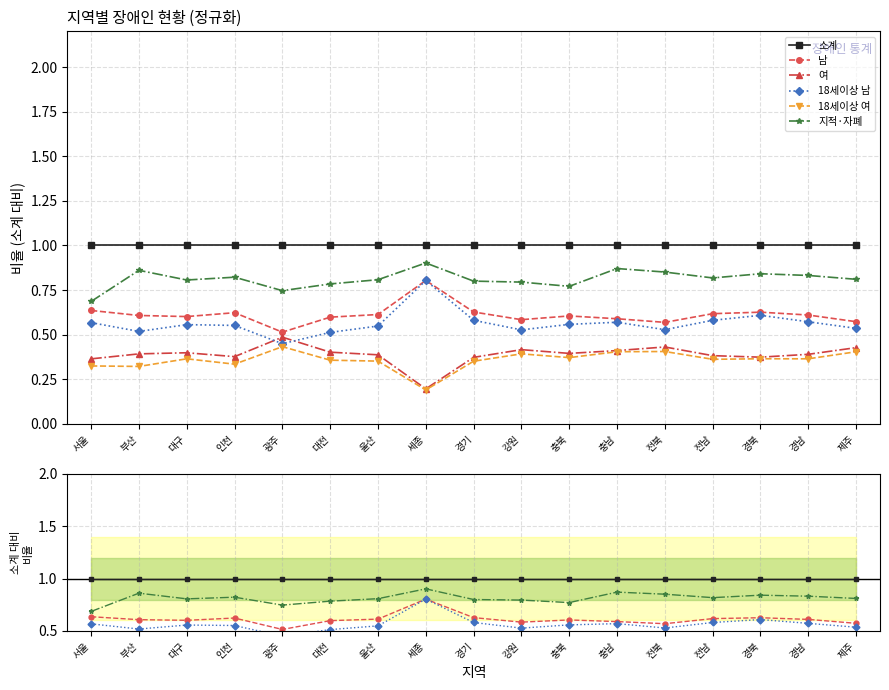

What are all the series names shown in the legend?

소계, 남, 여, 18세이상 남, 18세이상 여, 지적·자폐